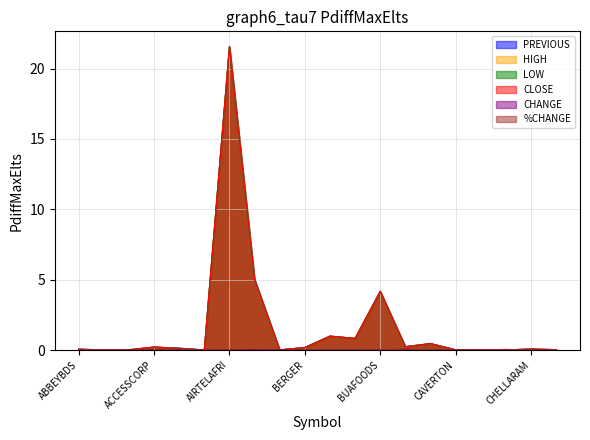

What is the sum of the PREVIOUS values at CILEASING and ABCTRANS?

0.1